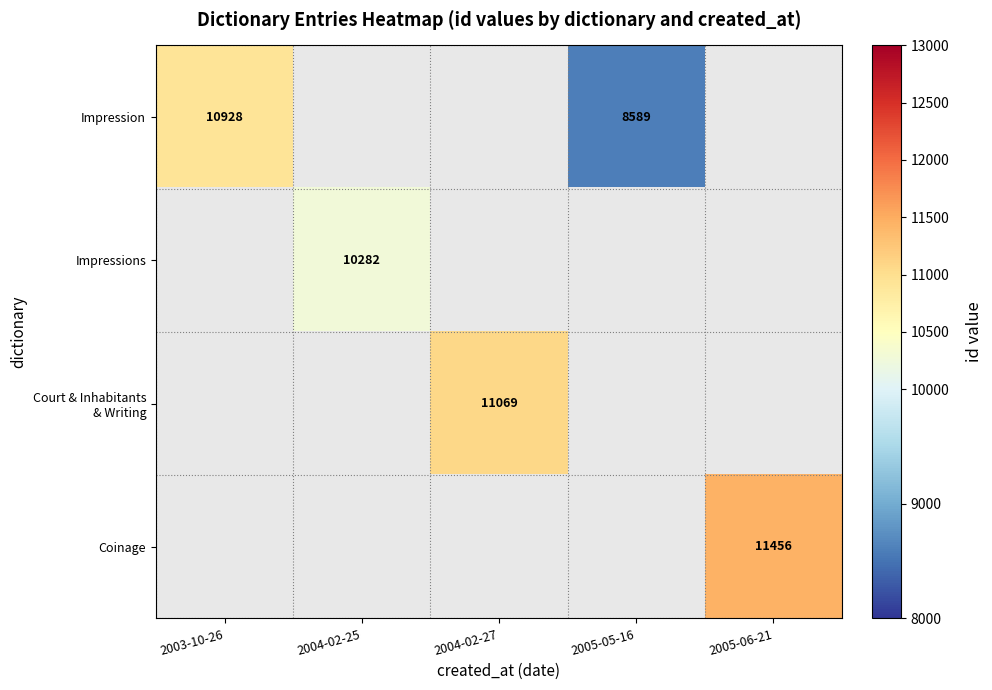

True or false: Impression has a value of 6978 at 2003-10-26.

False